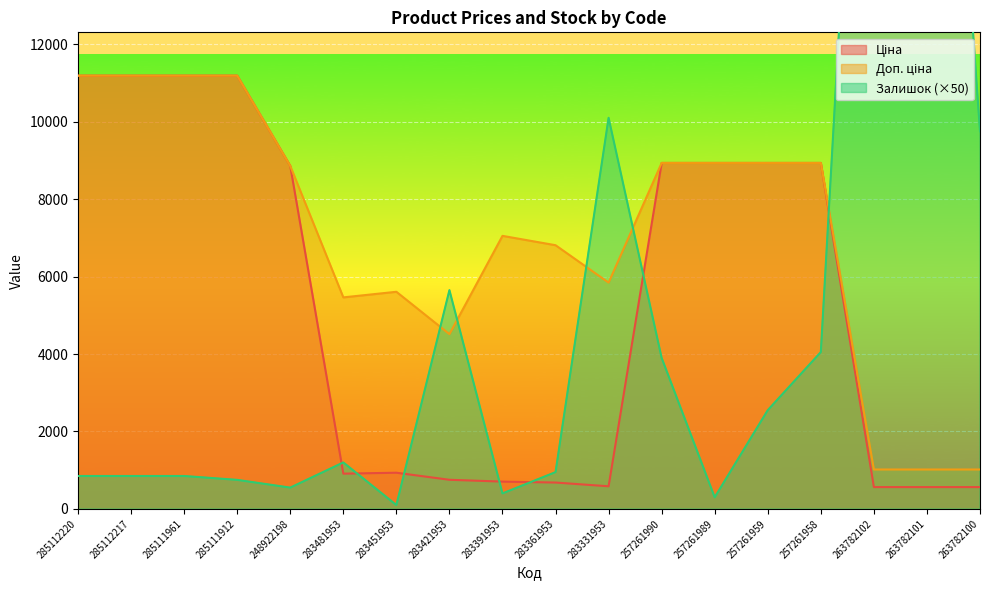

What is the maximum value for Залишок?

29350.0